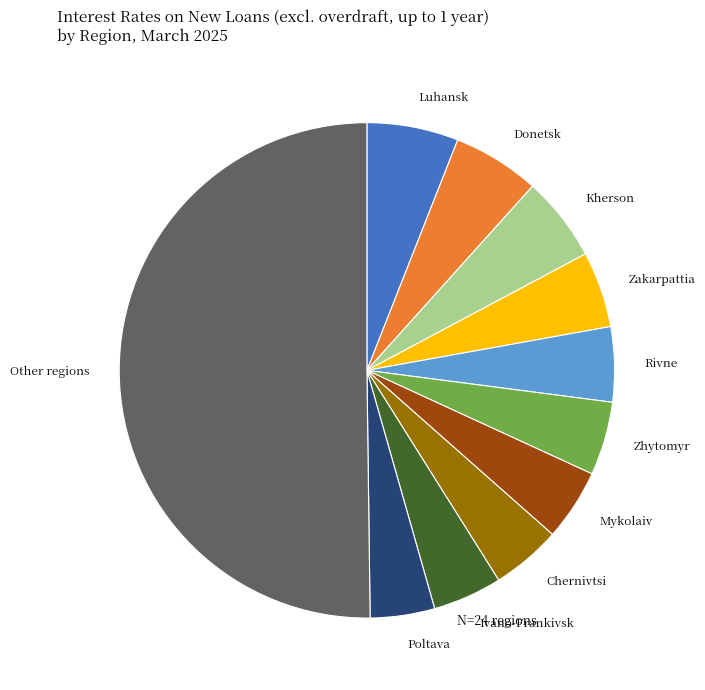

What is the largest slice in the pie chart?

Other regions